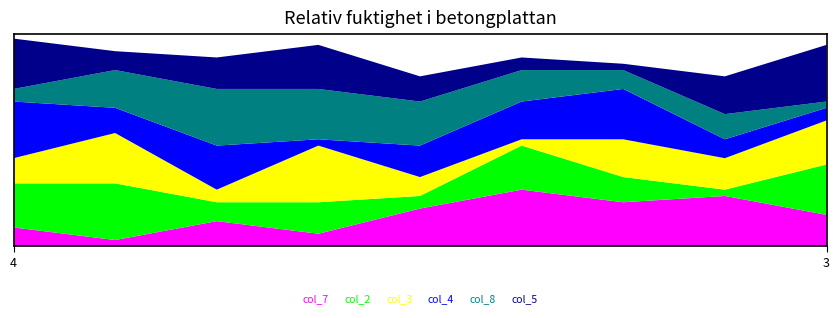

Reading left to right, extract all data points from this chart.

col_7: 3	1	4	2	6	9	7	8	5
col_2: 7	9	3	5	2	7	4	1	8
col_3: 4	8	2	9	3	1	6	5	7
col_4: 9	4	7	1	5	6	8	3	2
col_8: 2	6	9	8	7	5	3	4	1
col_5: 8	3	5	7	4	2	1	6	9